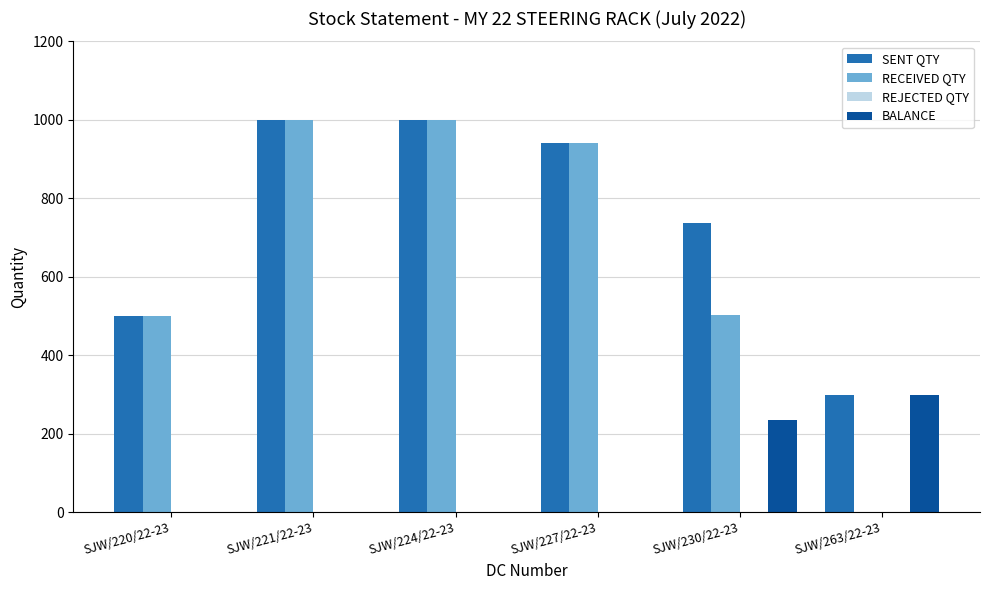

The value of RECEIVED QTY at SJW/224/22-23 is 1000. True or false?

True